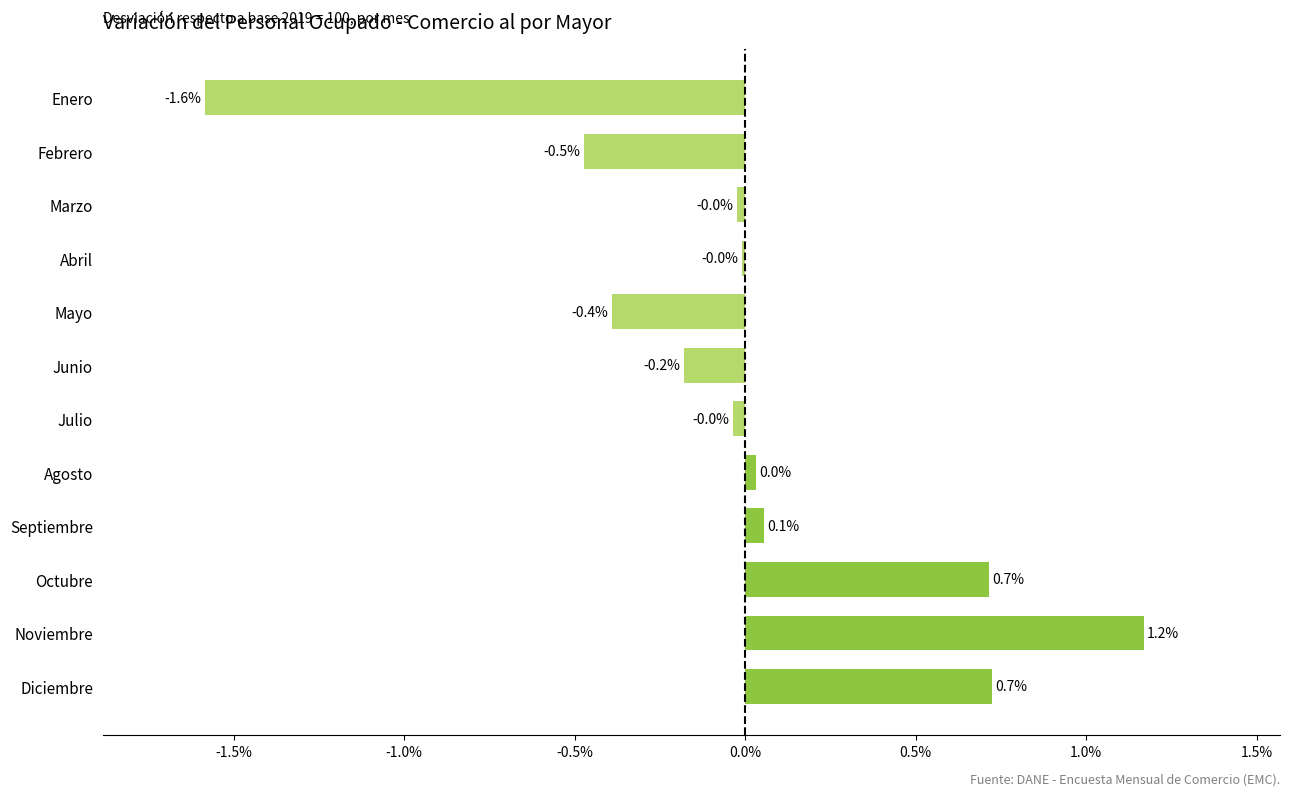

What is the sum of the values at Junio and Enero?

-1.8